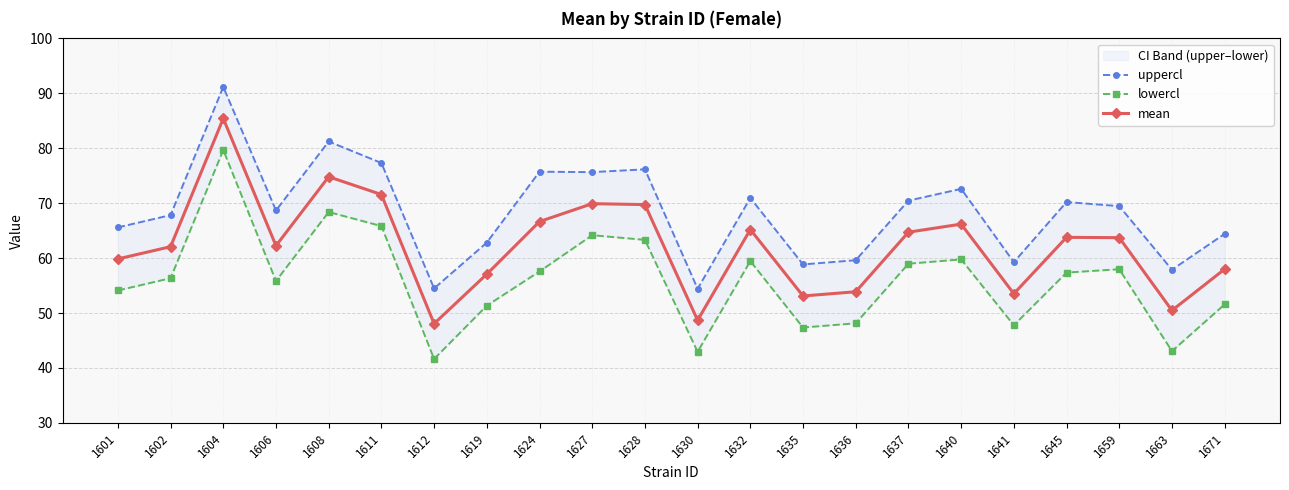

Which series changed the most between 1635 and 1659?

uppercl